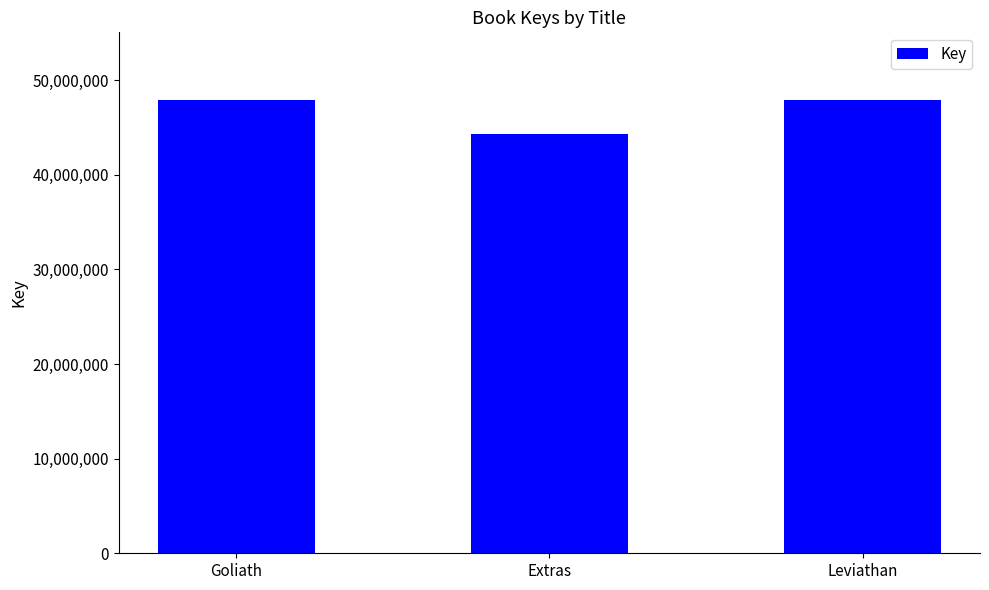

What is the ratio of the value at Extras to the value at Goliath?

0.9